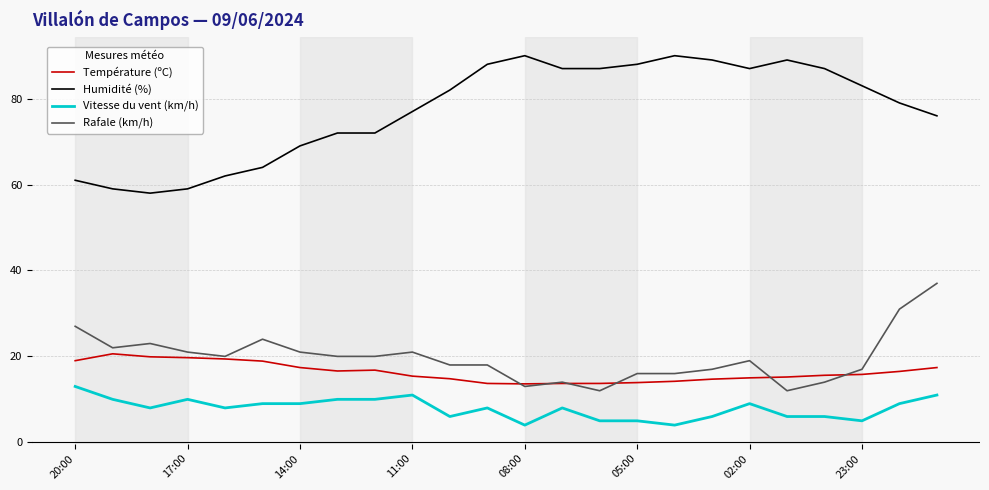

True or false: Vitesse du vent (km/h) and Température (ºC) intersect in this chart.

False